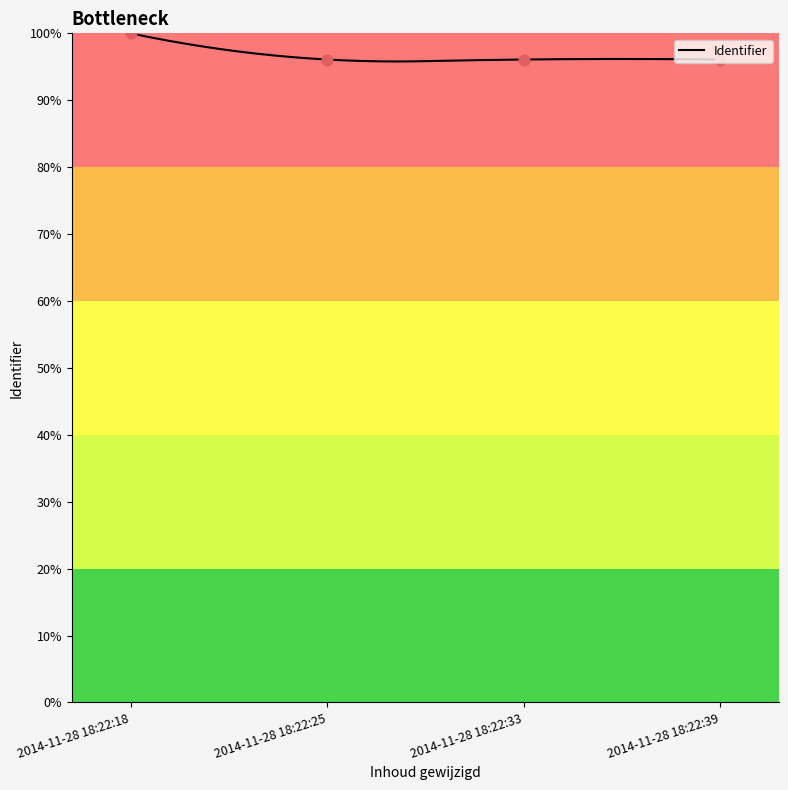

What is the ratio of the value at 2014-11-28 18:22:39 to the value at 2014-11-28 18:22:25?

1.0